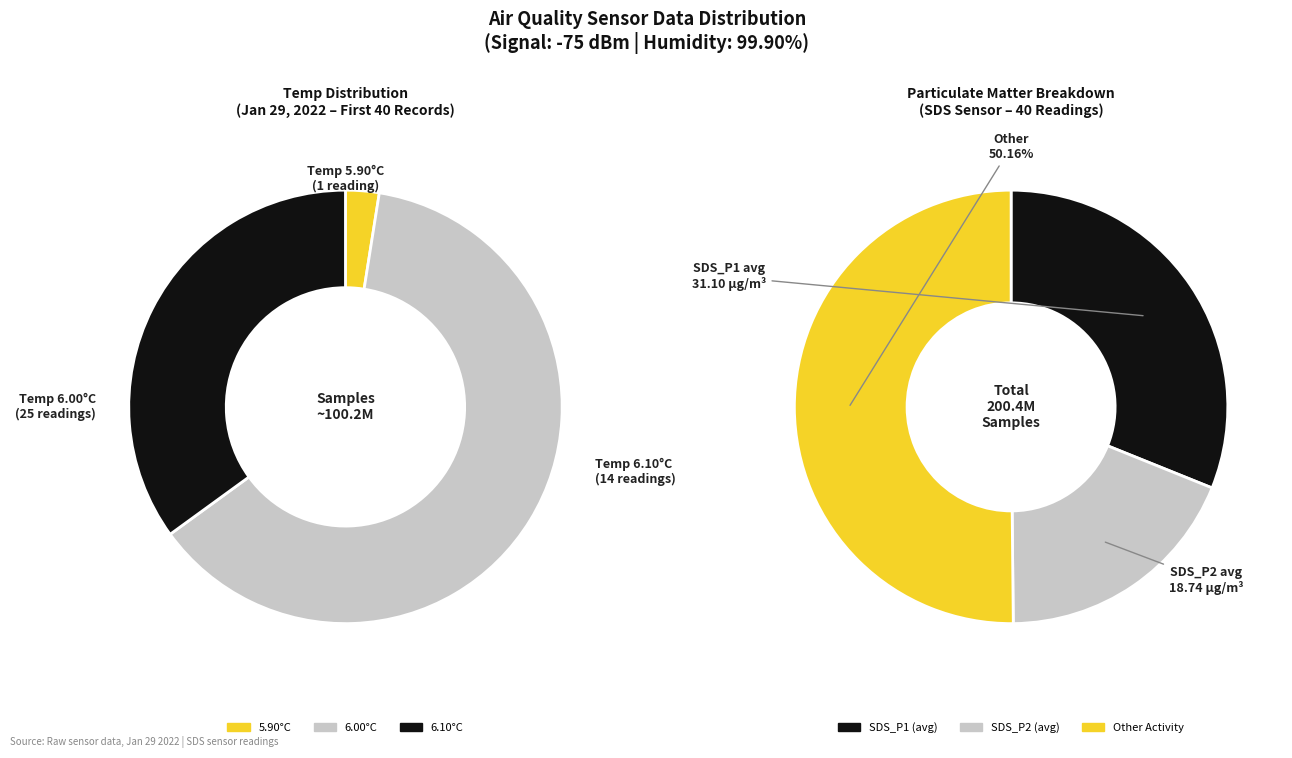

The 1 slice represents 1% of the pie. True or false?

False